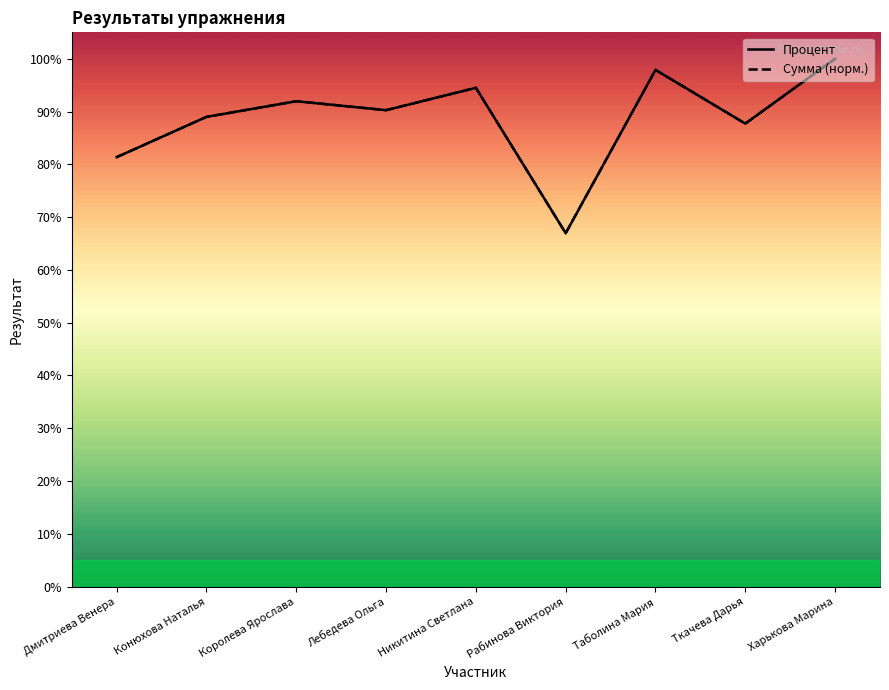

What is the lowest value of the Процент series?

66.9